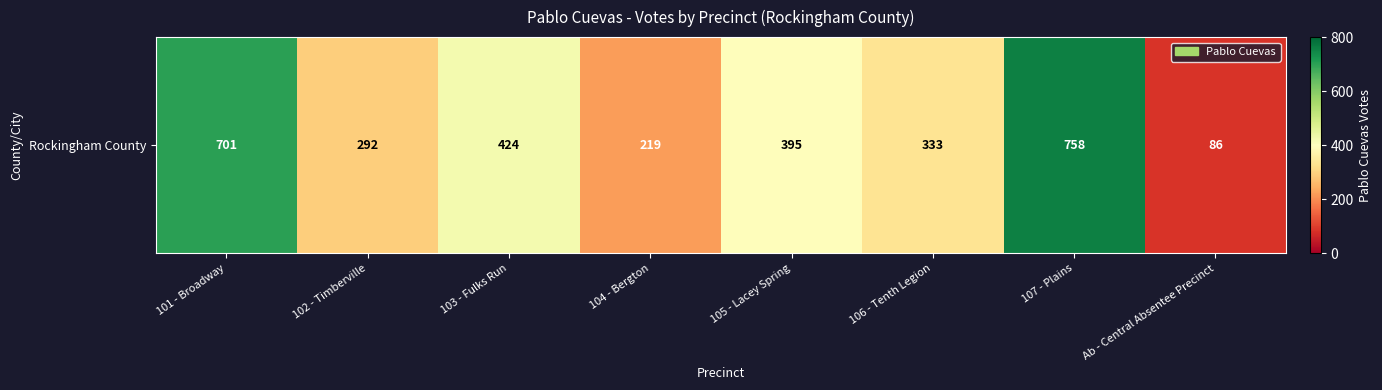

Rank the categories by value from highest to lowest.

107 - Plains, 101 - Broadway, 103 - Fulks Run, 105 - Lacey Spring, 106 - Tenth Legion, 102 - Timberville, 104 - Bergton, Ab - Central Absentee Precinct